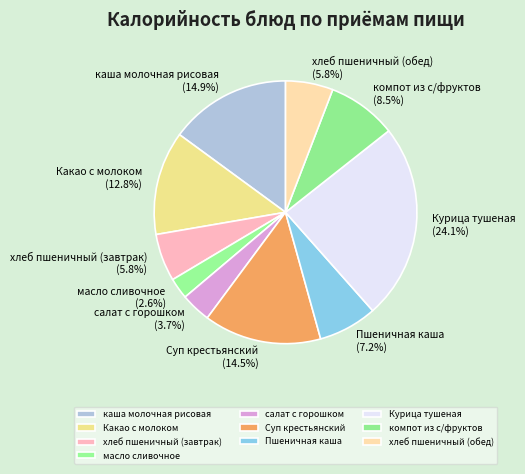

Does хлеб пшеничный (обед) represent more than half of the total?

No